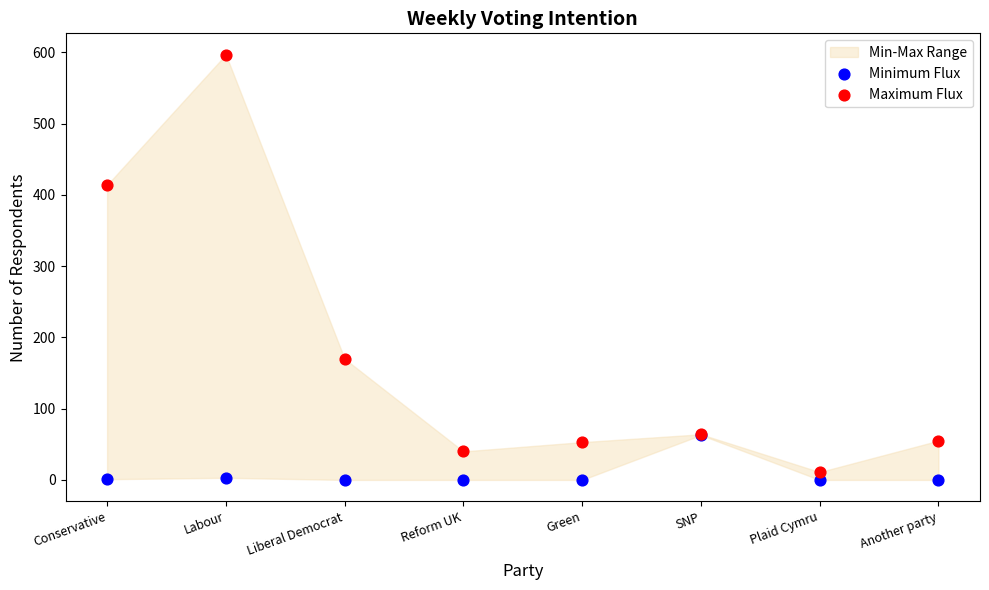

Which series has the widest spread of Y values?

Maximum Flux